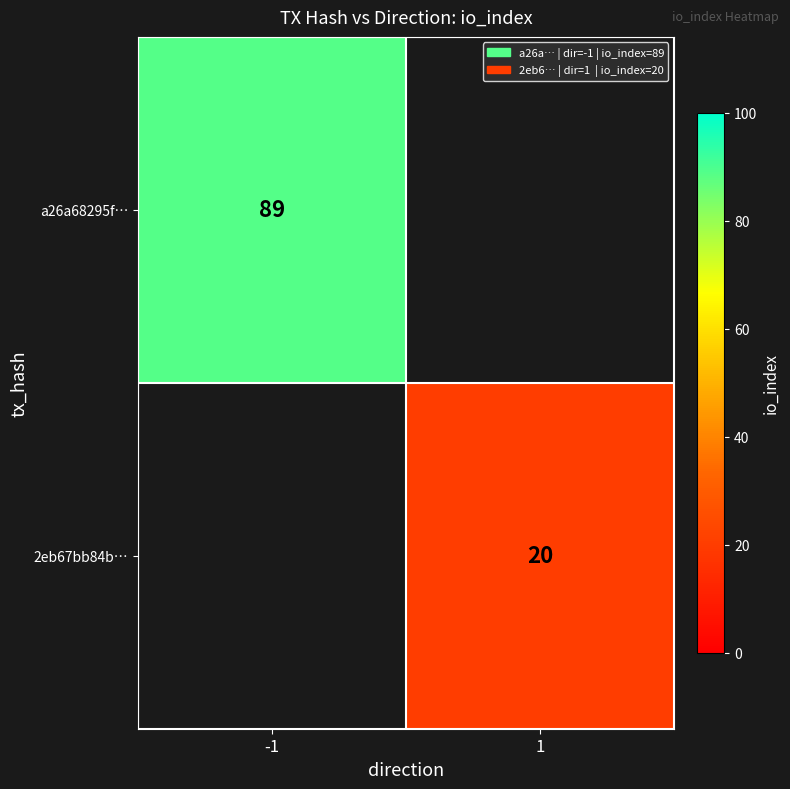

The value of a26a68295f… at -1 is 89. True or false?

True